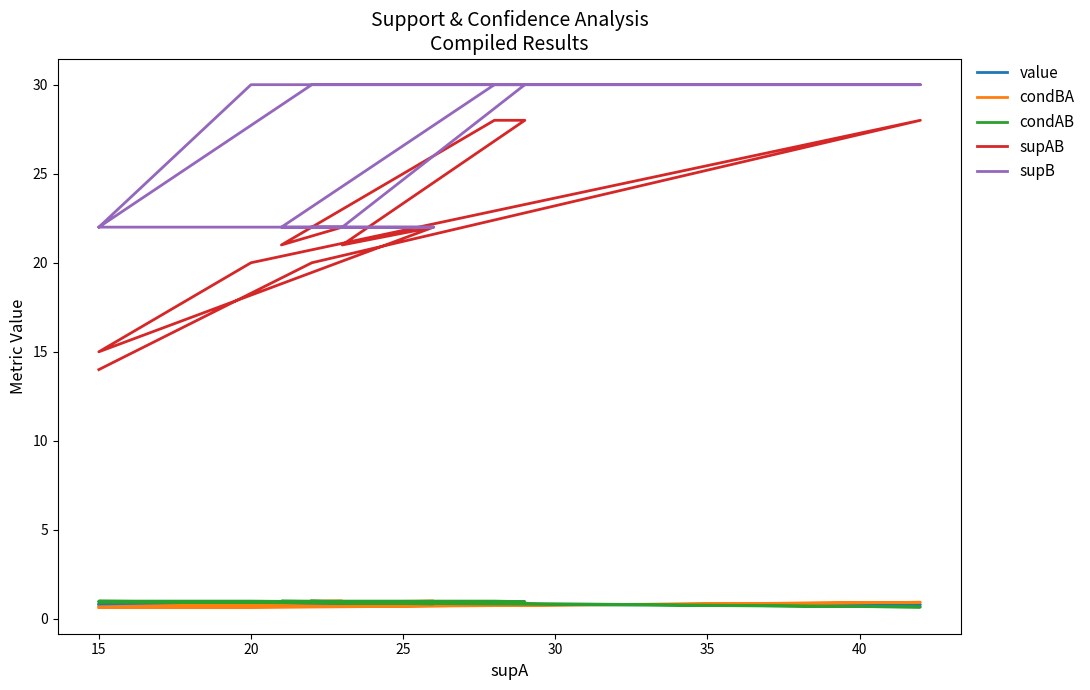

In supAB, how many points are higher than both neighbors (excluding endpoints)?

2